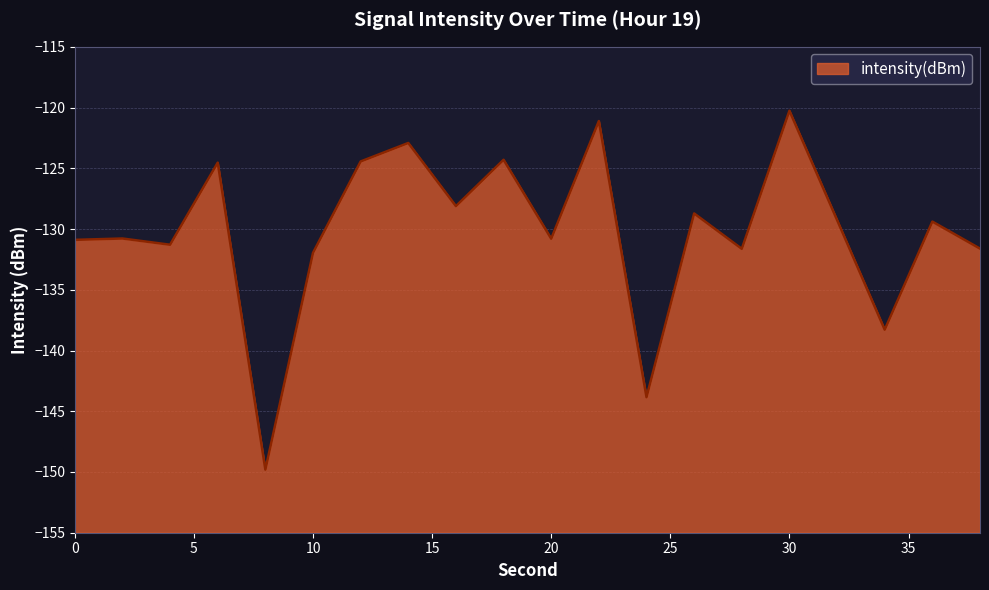

What is the change in value from 10 to 20?

+1.2